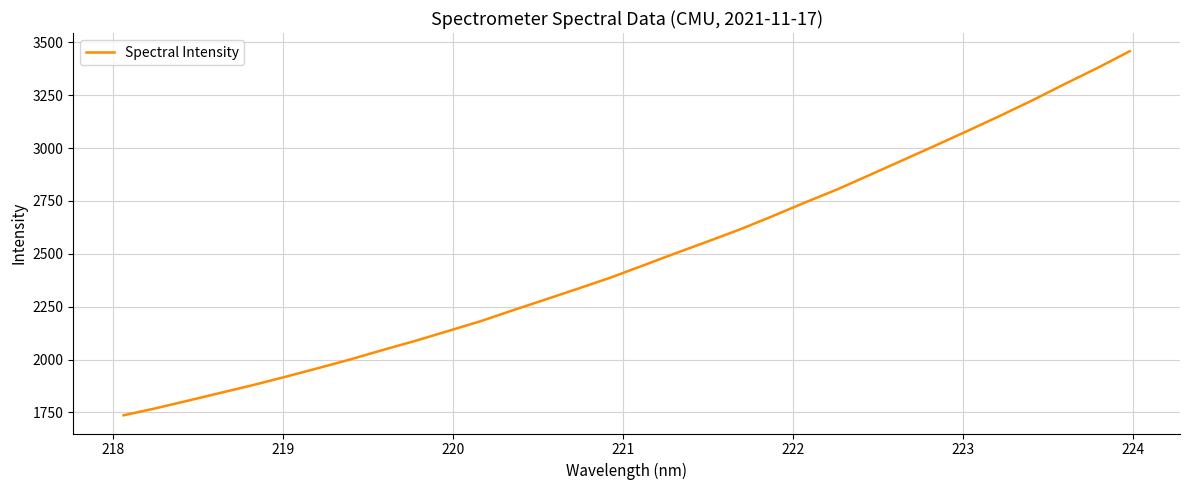

What is the average value?

2481.1